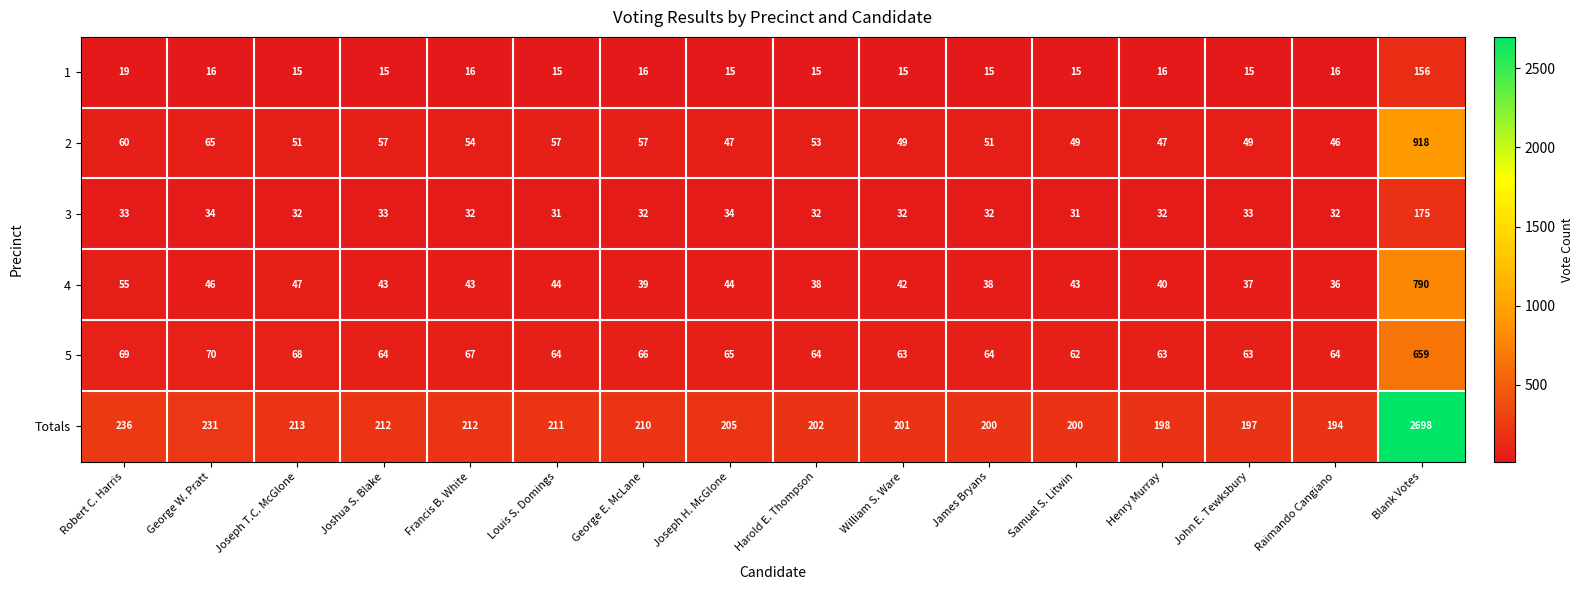

At which category is the sum across all series the highest?

Blank Votes